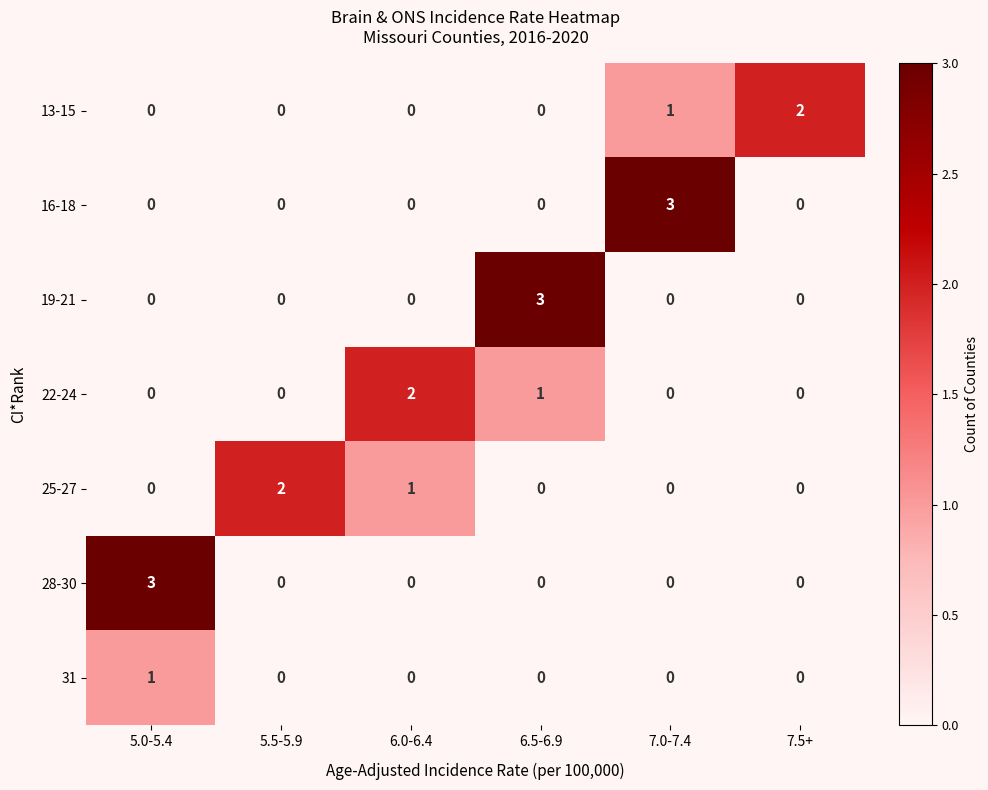

What is the spread (max minus min) of values at 7.5+?

2